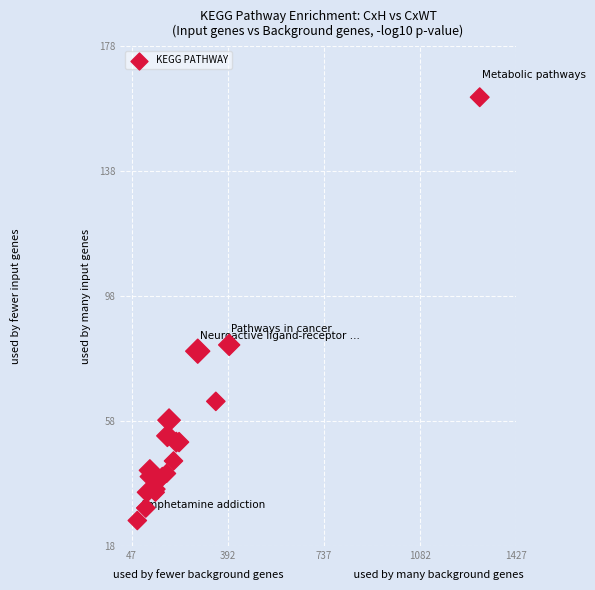

What Y value in the scatter plot is closest to 94?

83